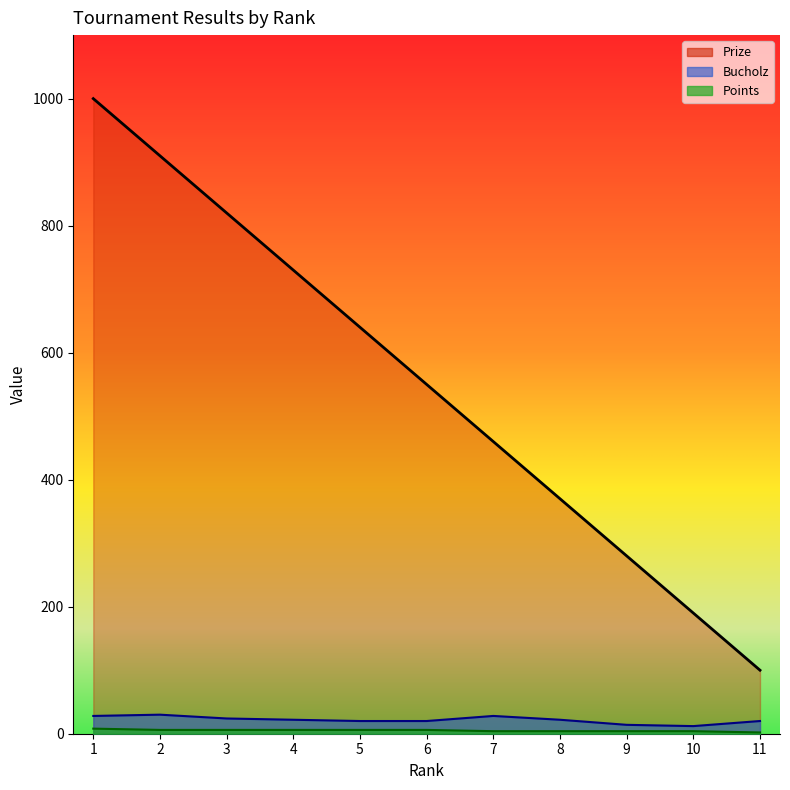

What is the difference between the maximum and second lowest values in the Bucholz series?

16